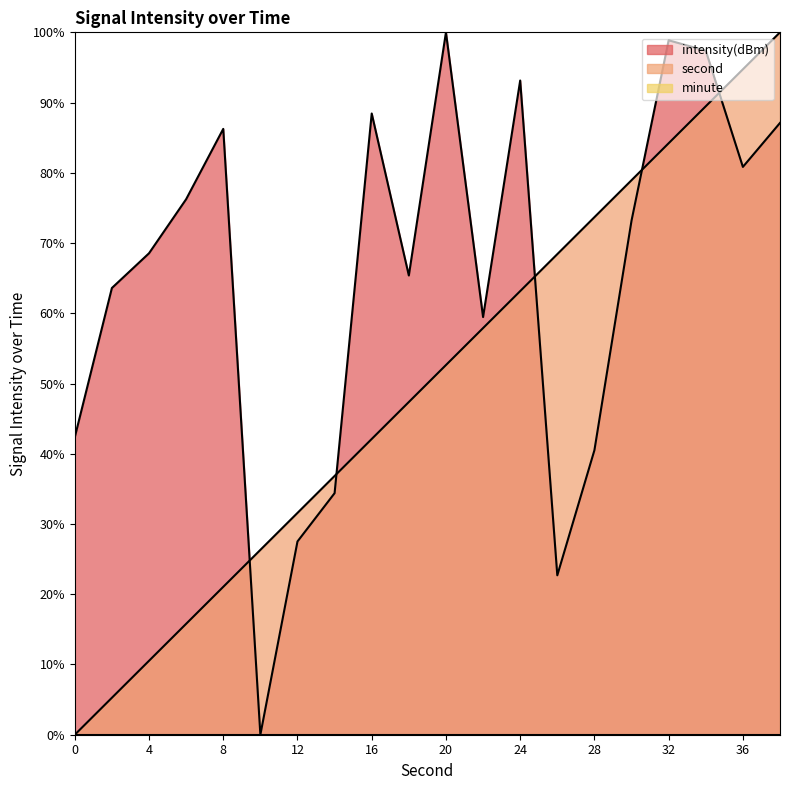

The value of intensity(dBm) at 20 is 53.6. True or false?

False